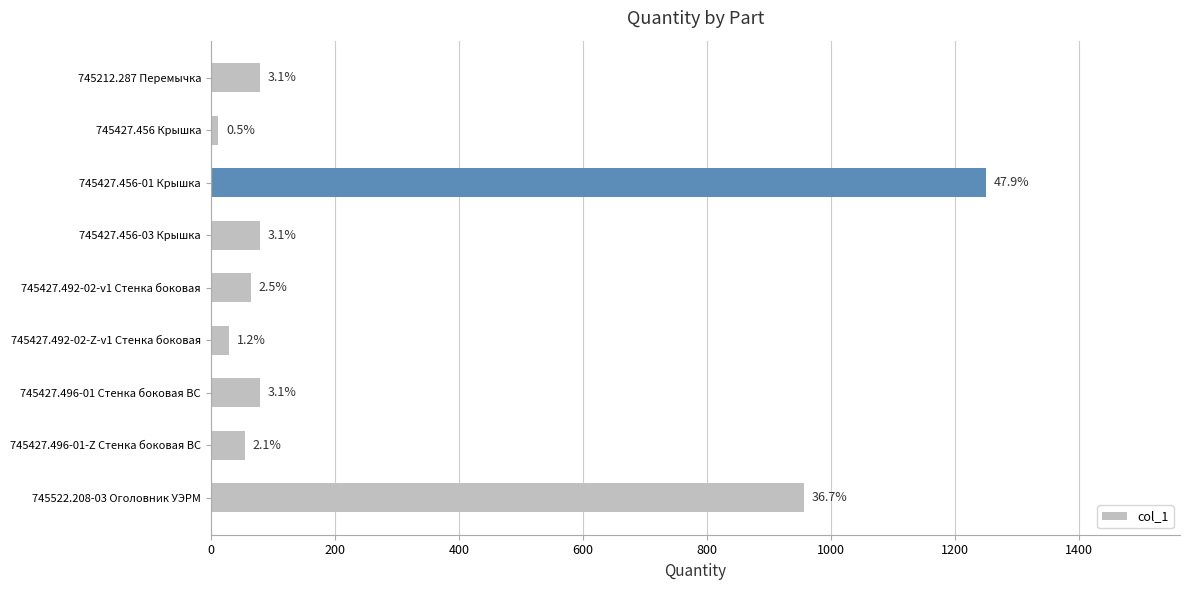

What is the difference between the maximum and second lowest values?

1220